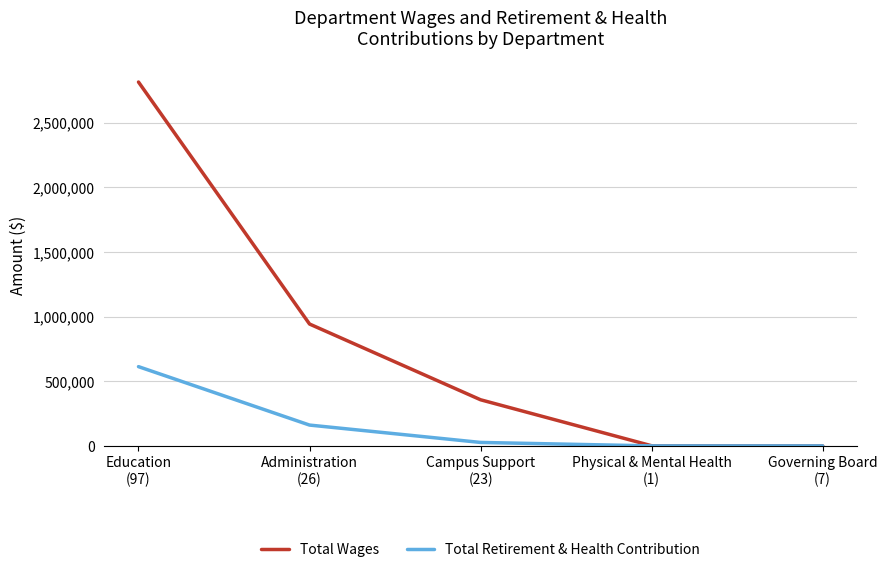

What is the total value across all series at Campus Support
(23)?

383561